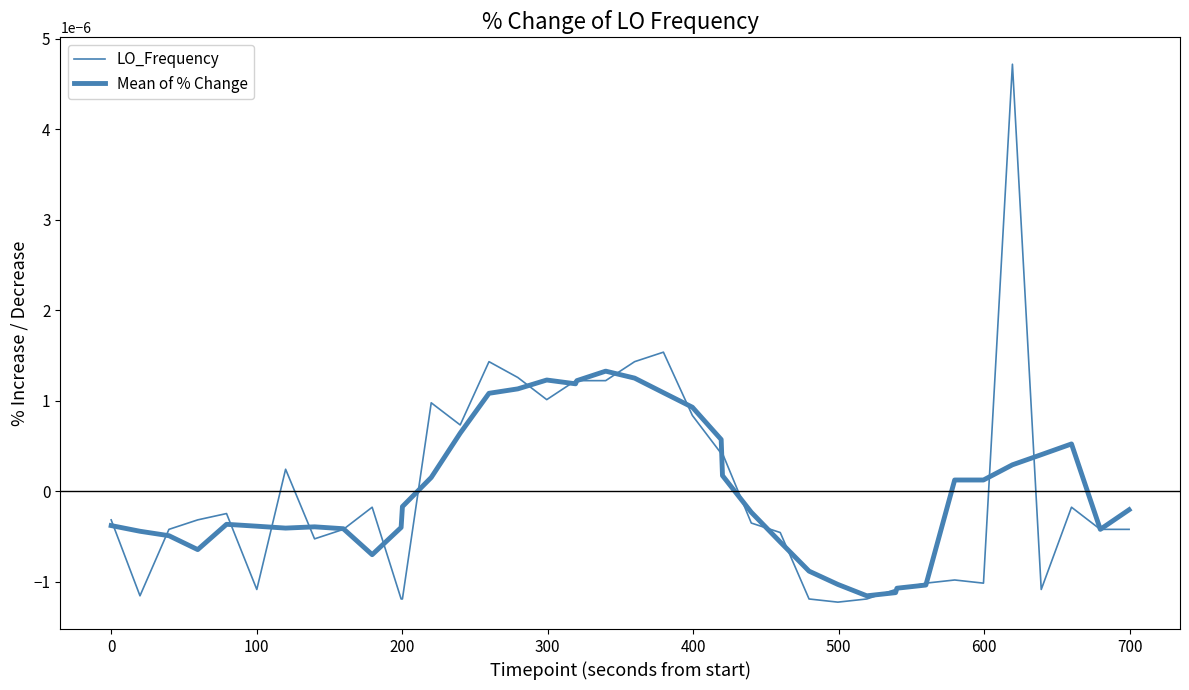

Is this an area chart (filled region under the line)?

No